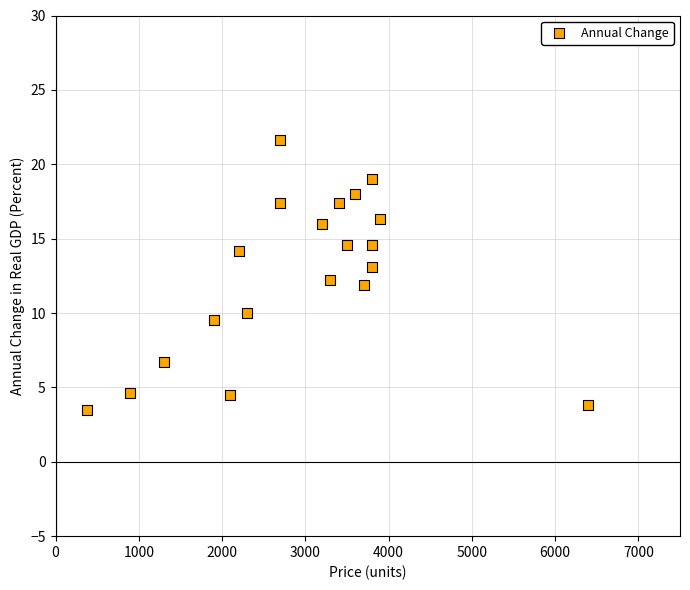

What is the range of Y values (max minus min)?

18.1